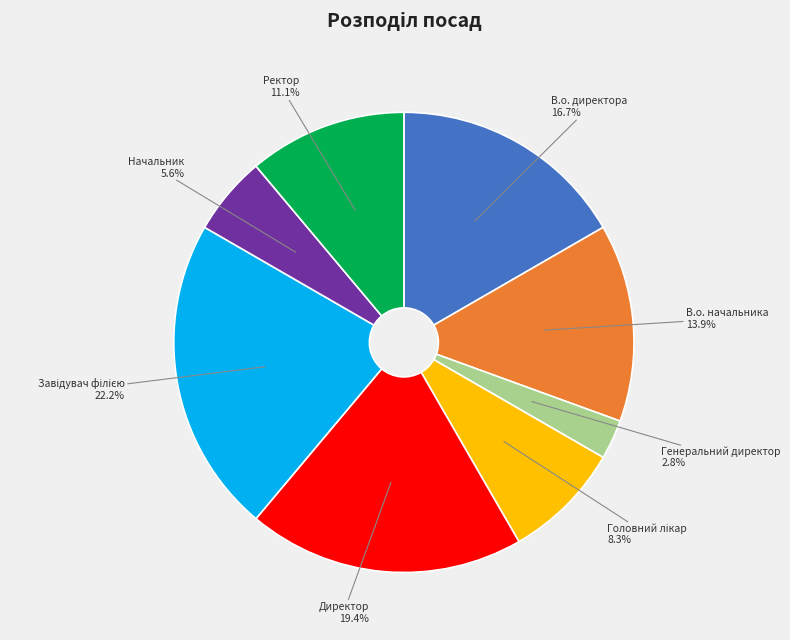

What is the total percentage of Генеральний директор and Директор?

22.2%